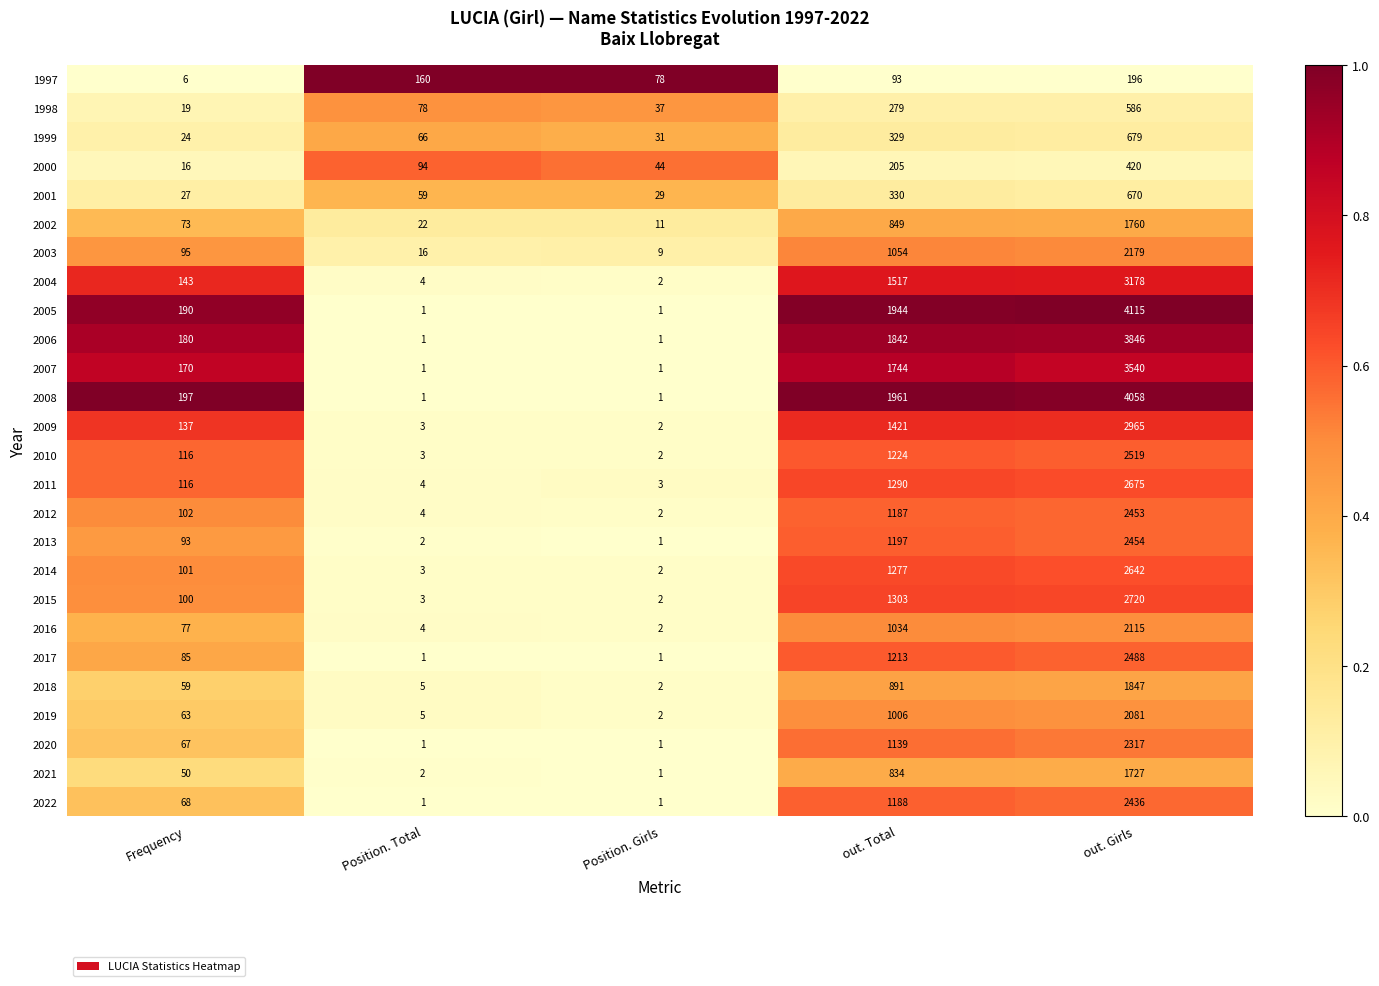

Rank the series by their maximum value, from lowest to highest.

1997, 2000, 1998, 2001, 1999, 2021, 2002, 2018, 2019, 2016, 2003, 2020, 2022, 2012, 2013, 2017, 2010, 2014, 2011, 2015, 2009, 2004, 2007, 2006, 2008, 2005